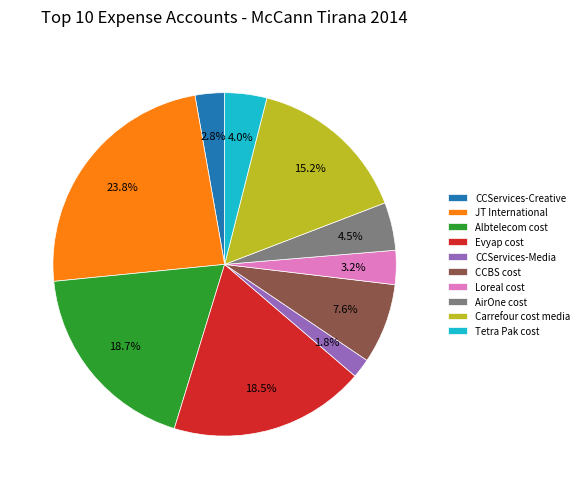

Is there any slice that represents more than half of the pie?

No